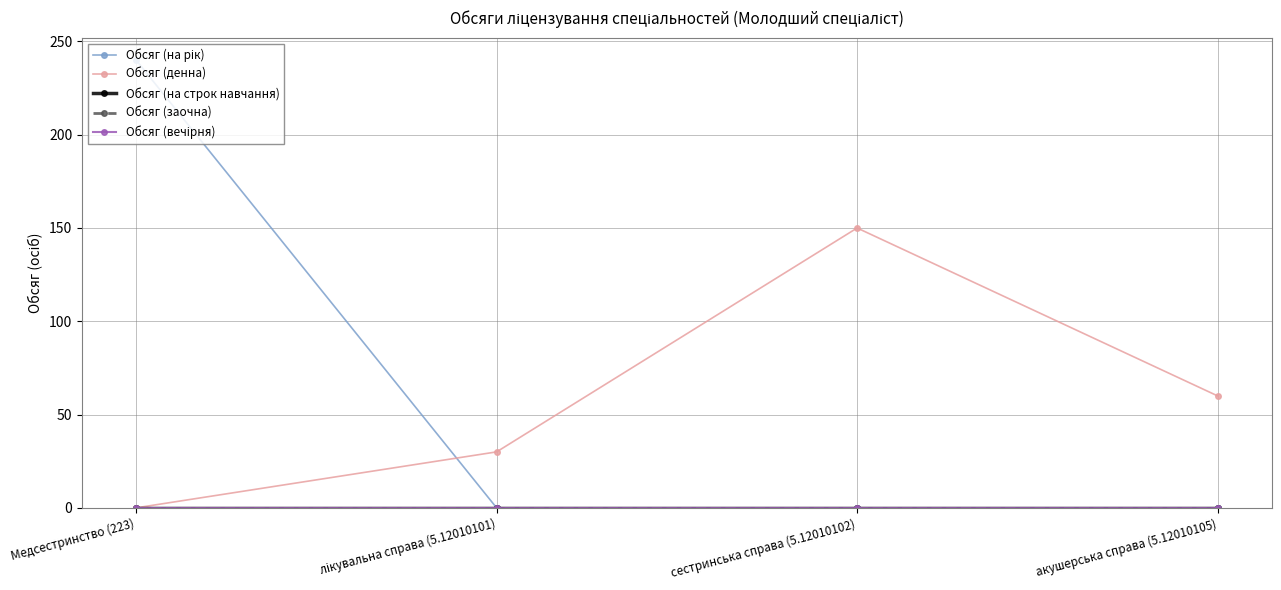

The Обсяг (вечірня) series shows 0 at лікувальна справа (5.12010101). True or false?

True